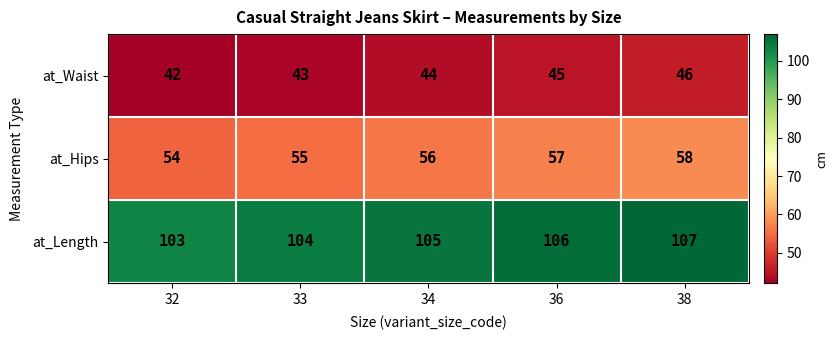

Reading right to left, what are all the values shown in this chart?

at_Waist: 46	45	44	43	42
at_Hips: 58	57	56	55	54
at_Length: 107	106	105	104	103